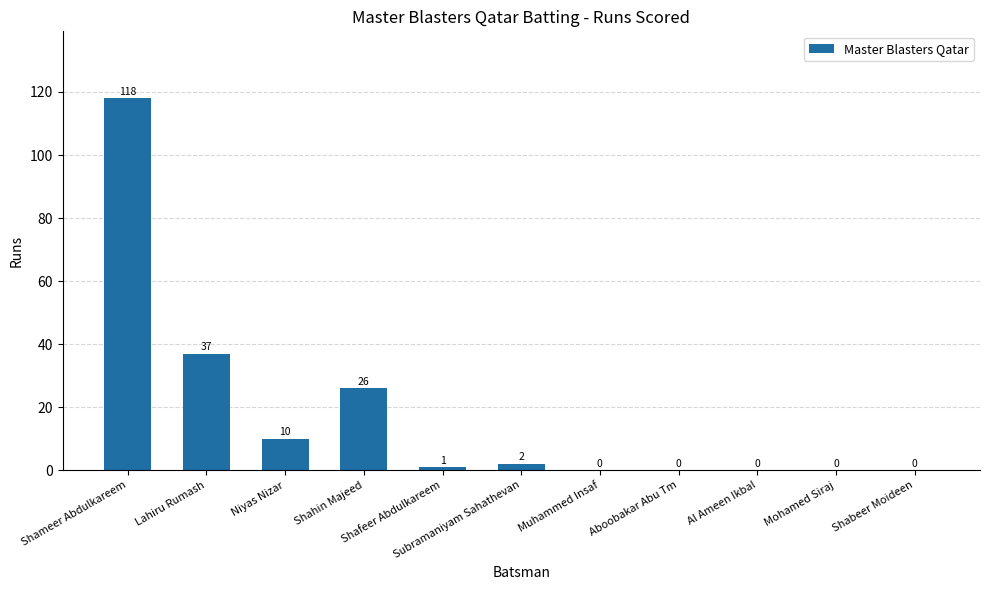

What is the sum of all values?

194